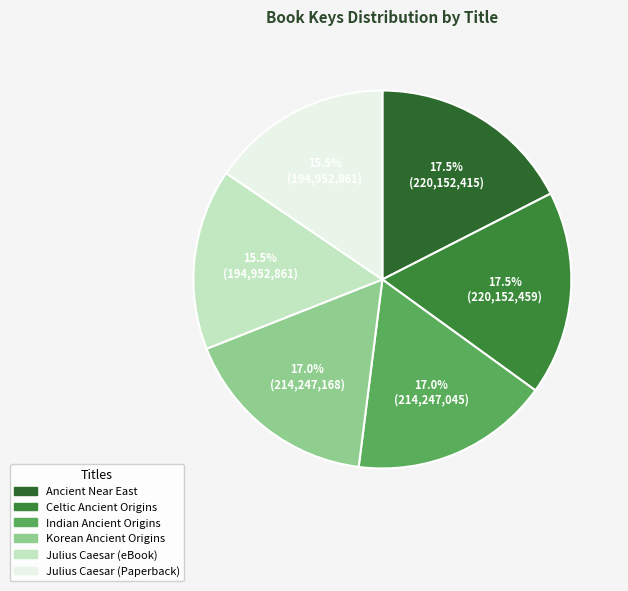

Count the number of slices in the pie.

6